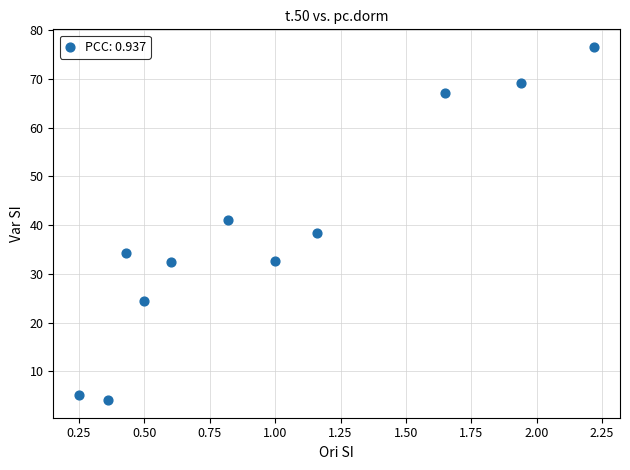

What is the range of X values (max minus min)?

2.0